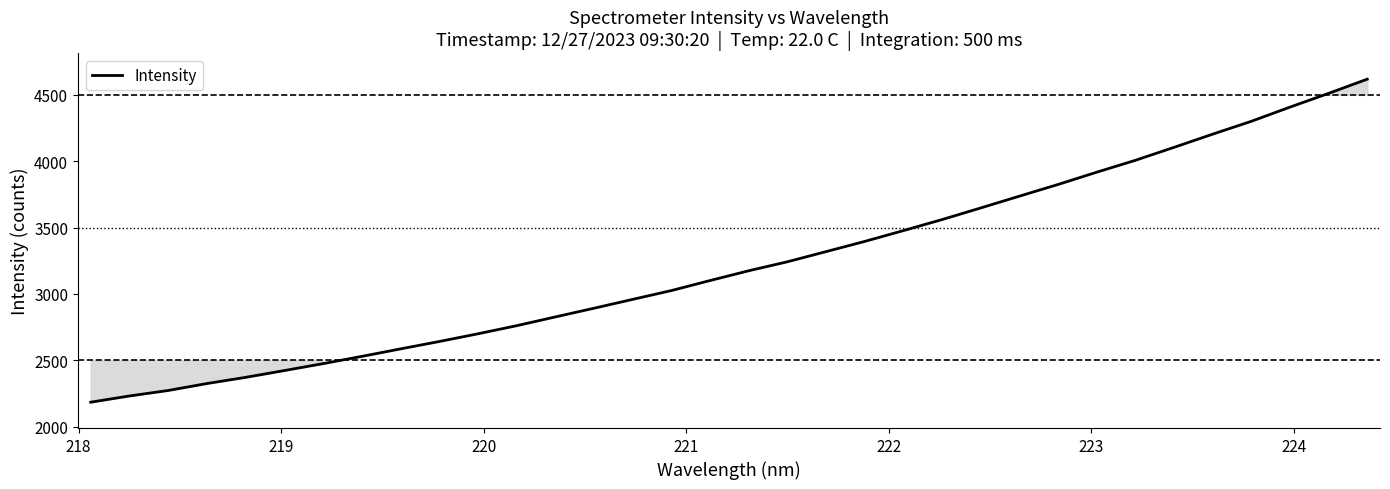

What is the greatest value displayed?

4618.1